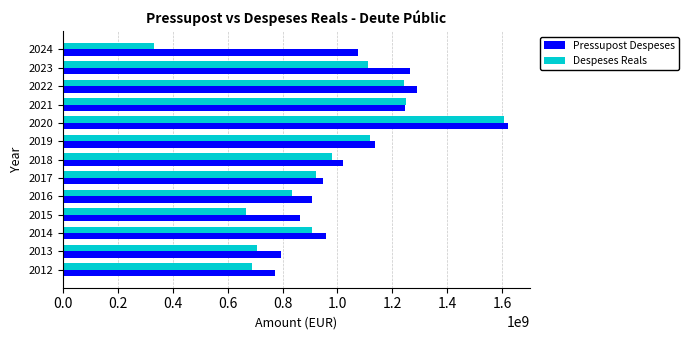

Is the value of Pressupost Despeses at 2014 greater than the value of Despeses Reals at 2012?

Yes